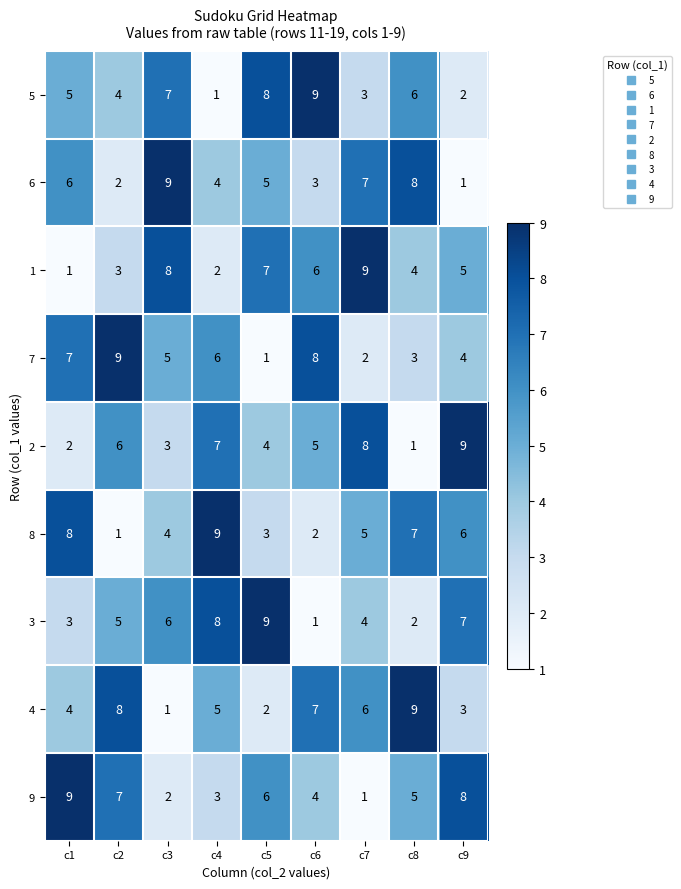

Is it true that 1 equals 3 at c2?

True